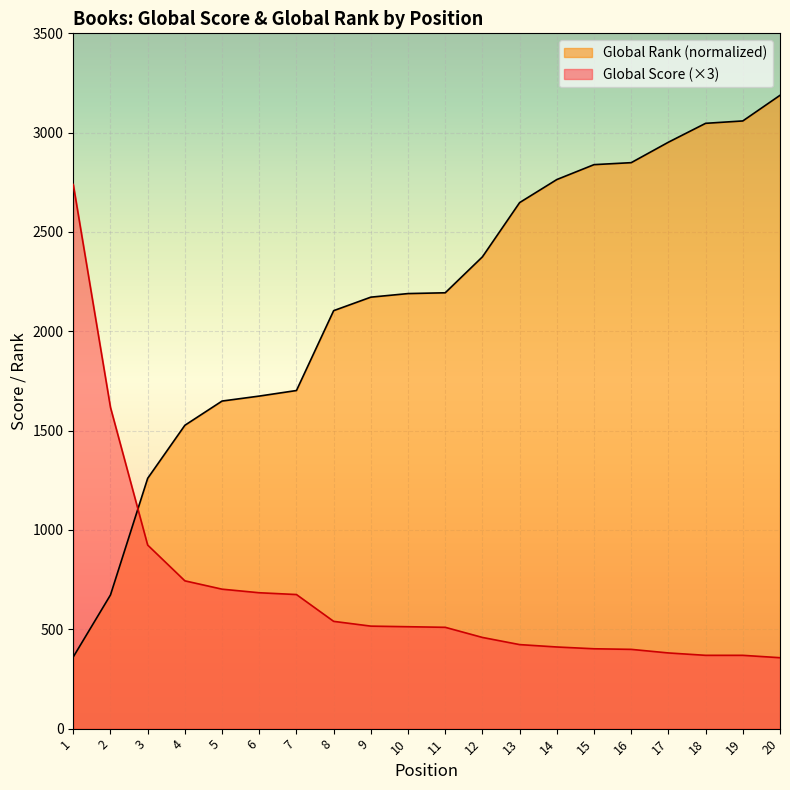

What is the total value across all series at 20?

3545